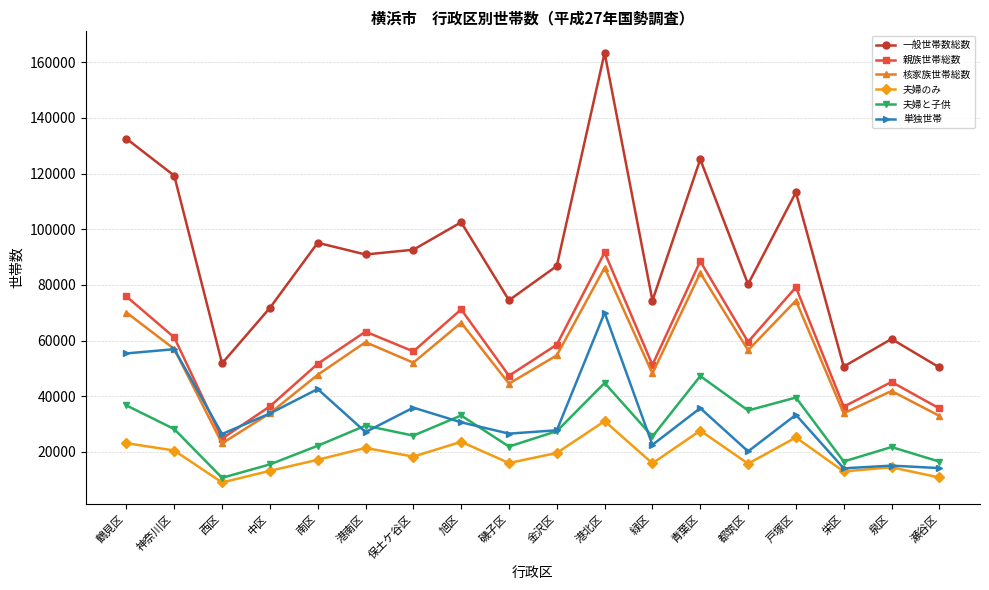

What is the minimum value shown in the chart?

9005